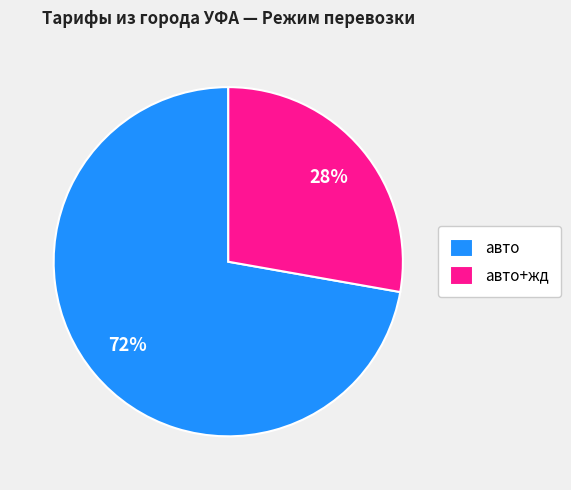

True or false: авто+жд accounts for 28% of the total.

True